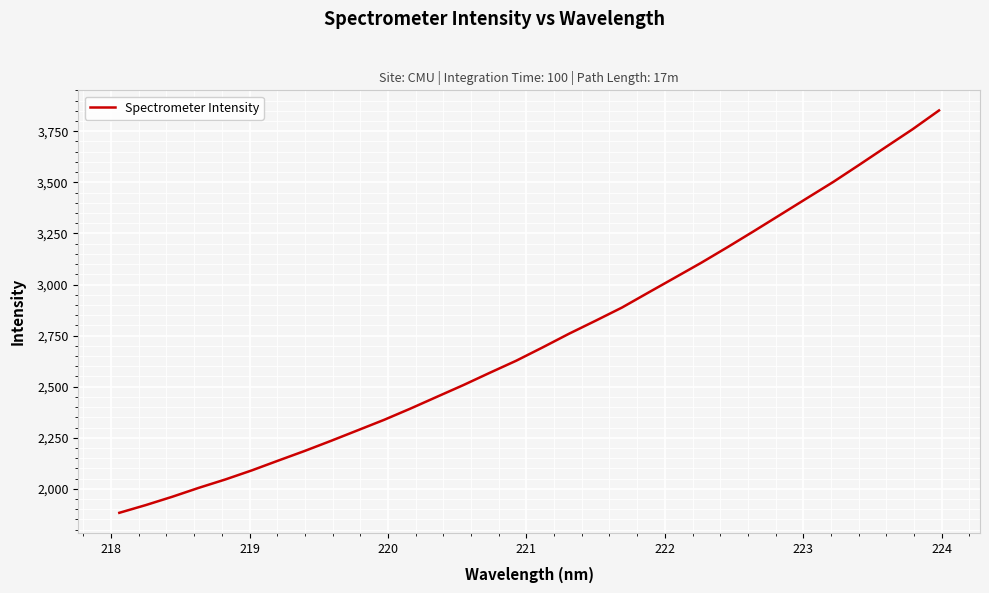

What is the greatest value displayed?

3851.9